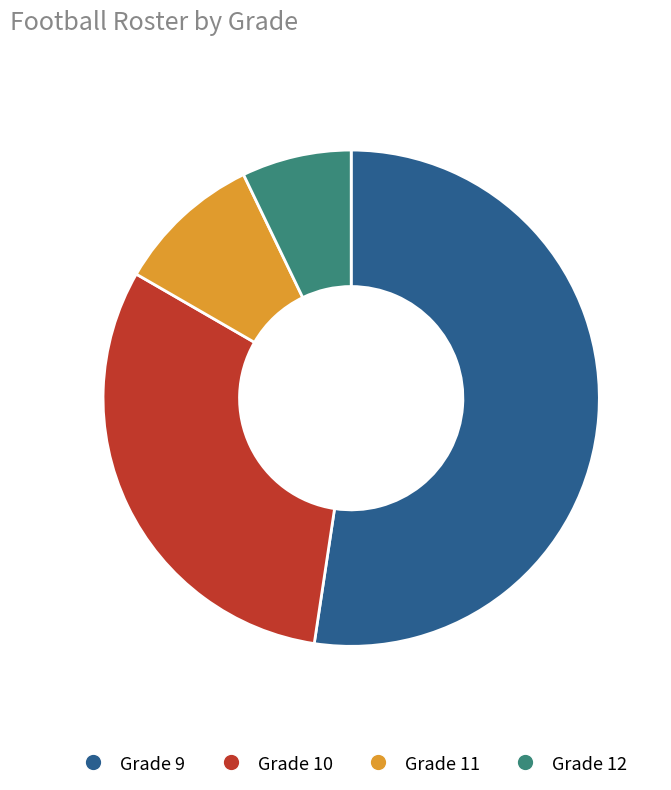

The Grade 10 slice represents 43% of the pie. True or false?

False